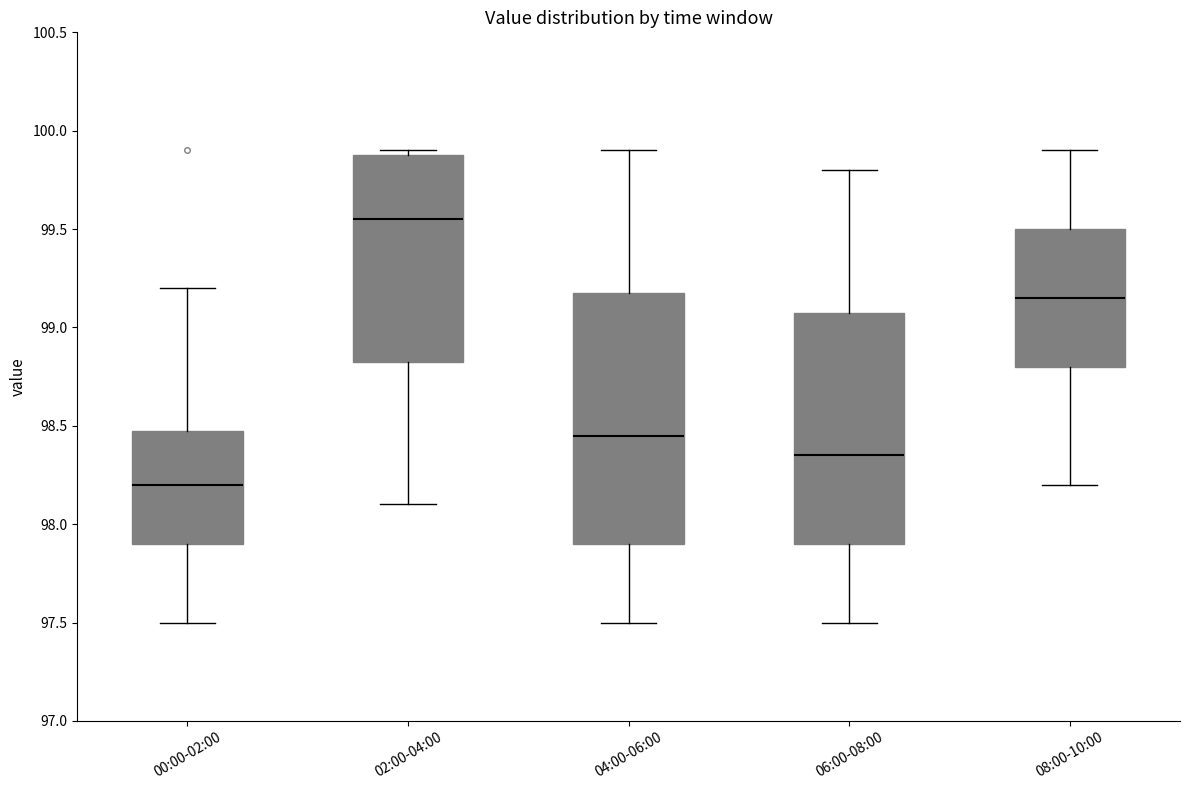

Which box has the highest median line?

02:00-04:00